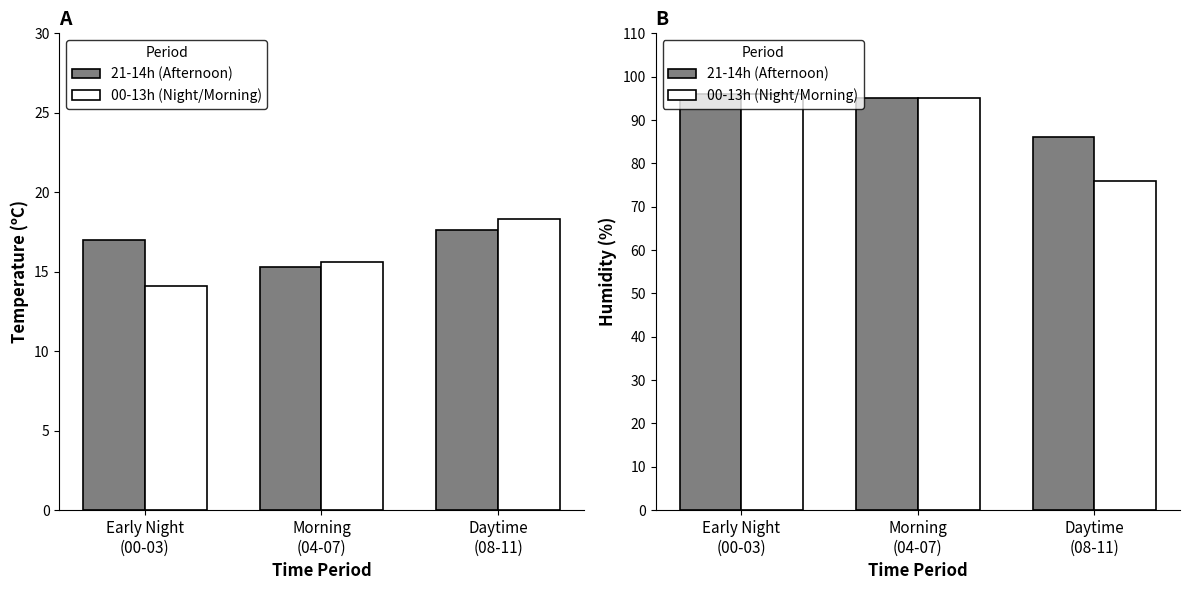

What position from the right is Morning
(04-07)?

2